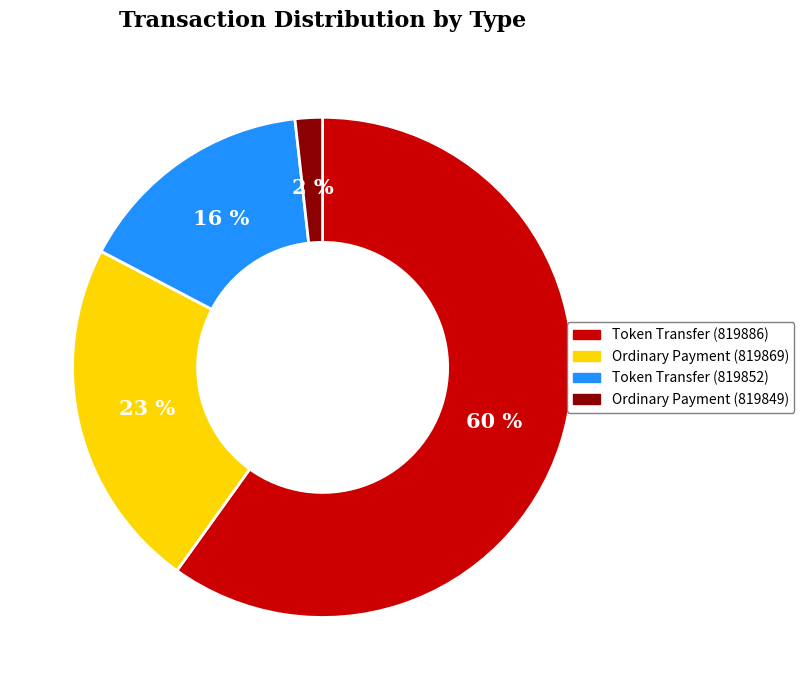

Which slice is the largest?

Token Transfer (819886)